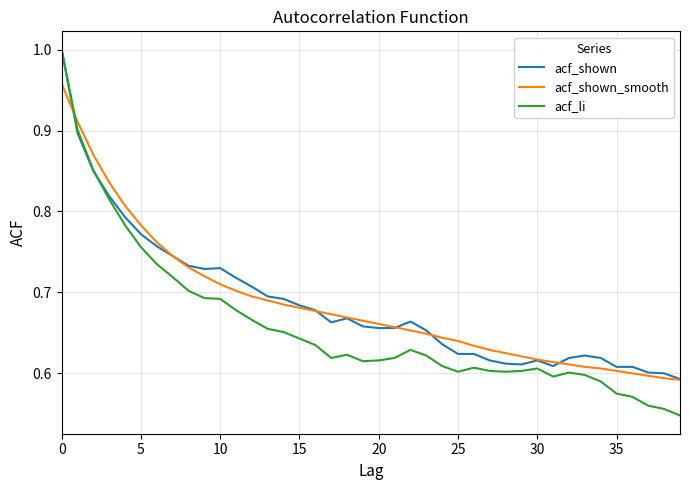

Which series has the largest range (max minus min)?

acf_li